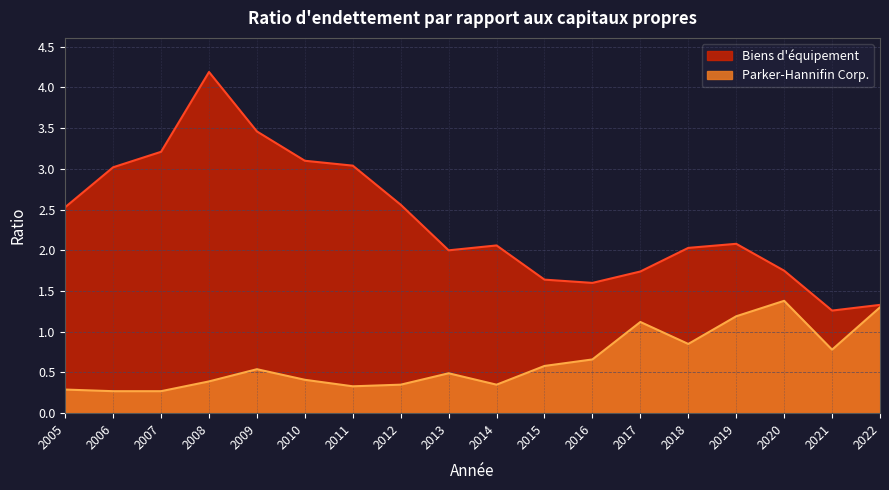

True or false: Biens d'équipement has a value of 3.5 at 2009.

True